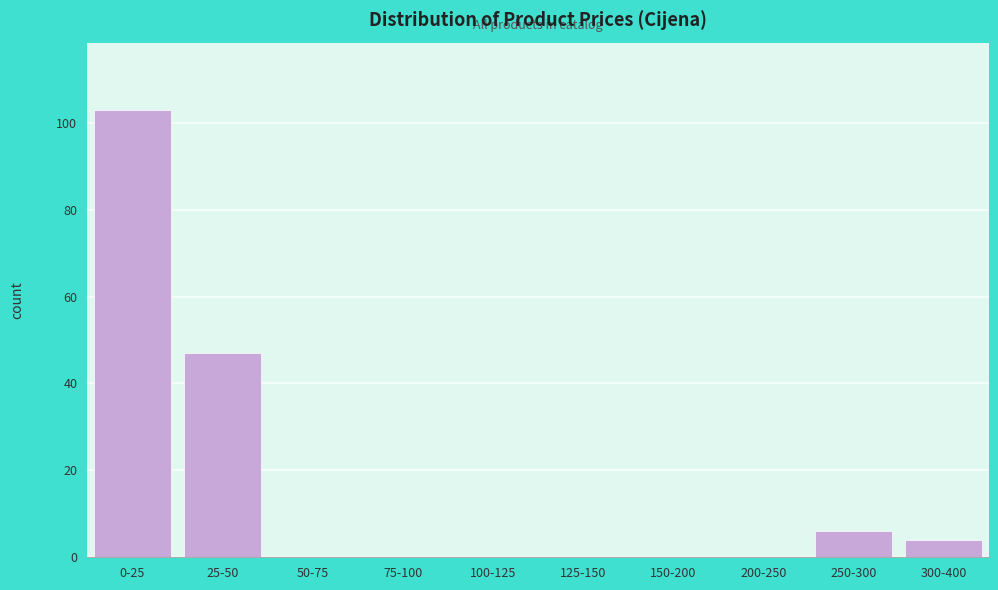

Reading left to right, extract all data points from this chart.

0-25=103	25-50=47	50-75=0	75-100=0	100-125=0	125-150=0	150-200=0	200-250=0	250-300=6	300-400=4